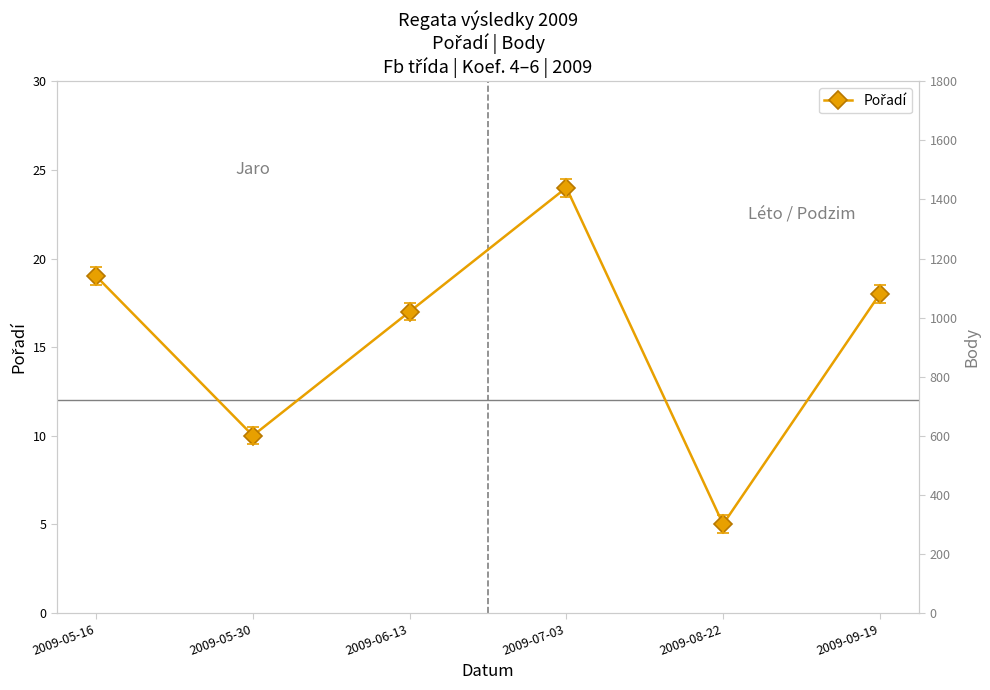

Which series has the largest total across all categories?

Body